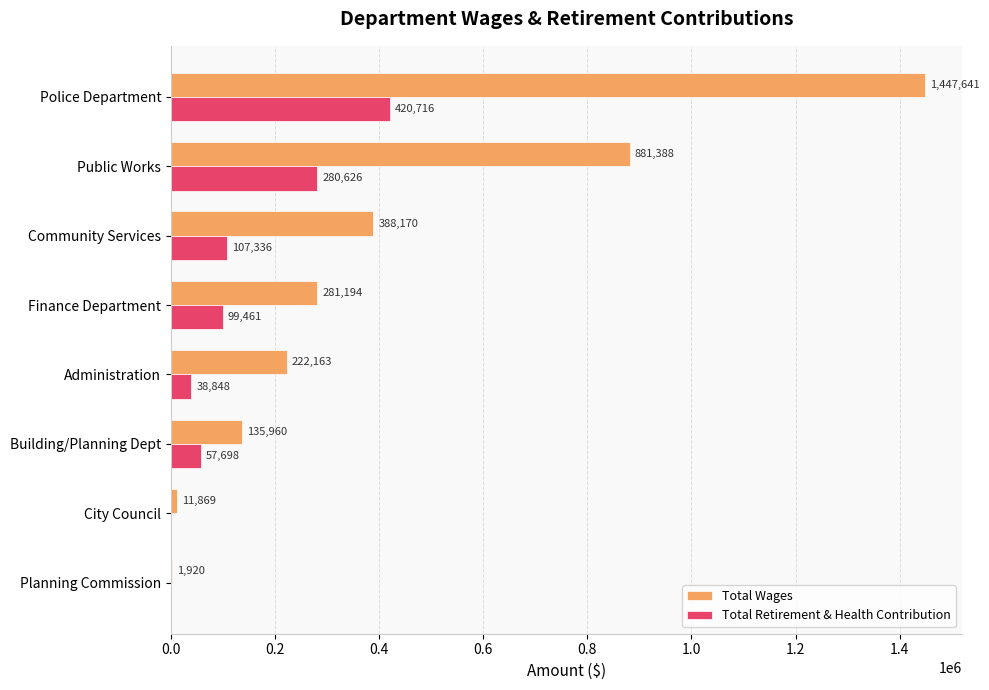

At which category is the sum across all series the highest?

Police Department